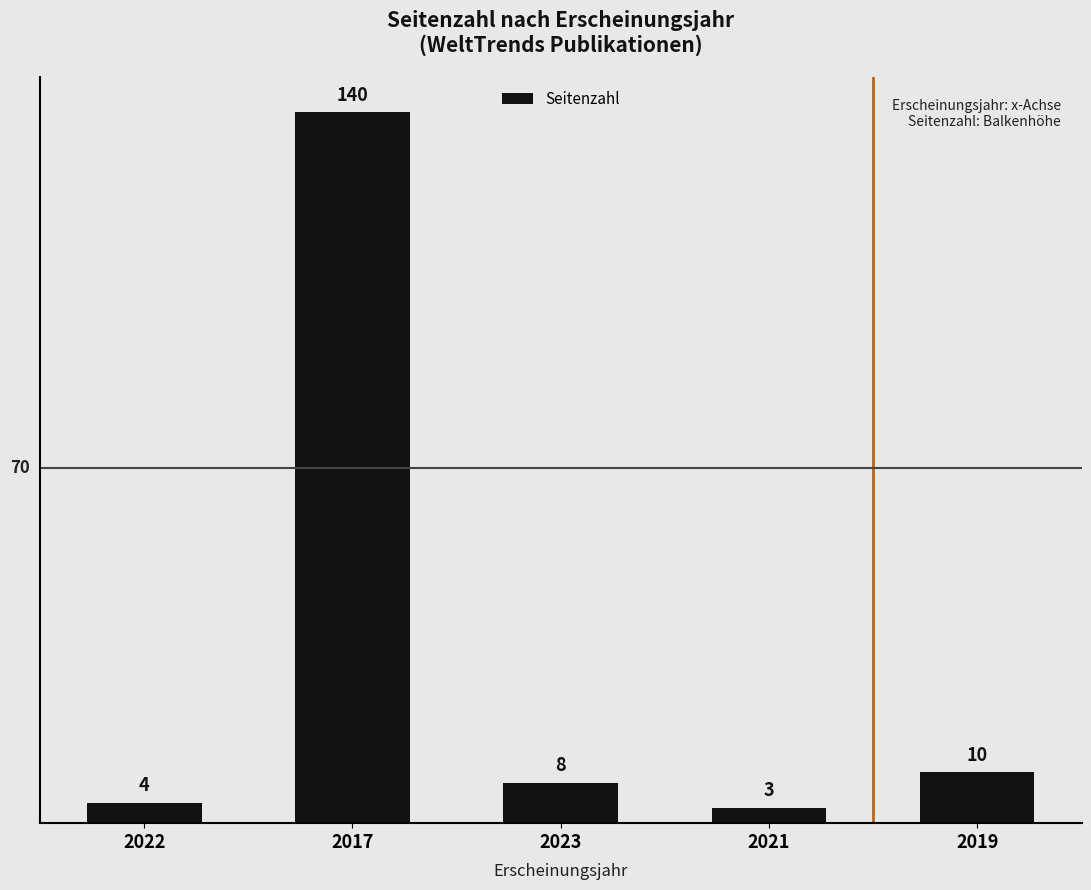

Reading left to right, extract all data points from this chart.

2022=4	2017=140	2023=8	2021=3	2019=10